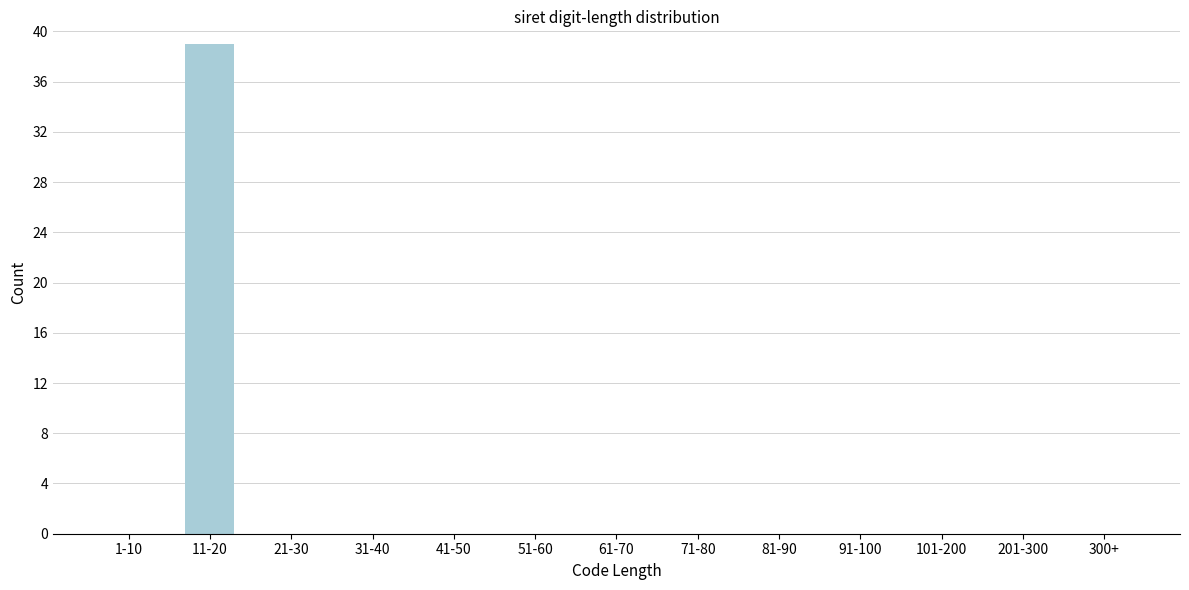

Reading left to right, what are all the values shown in this chart?

1-10=0	11-20=39	21-30=0	31-40=0	41-50=0	51-60=0	61-70=0	71-80=0	81-90=0	91-100=0	101-200=0	201-300=0	300+=0